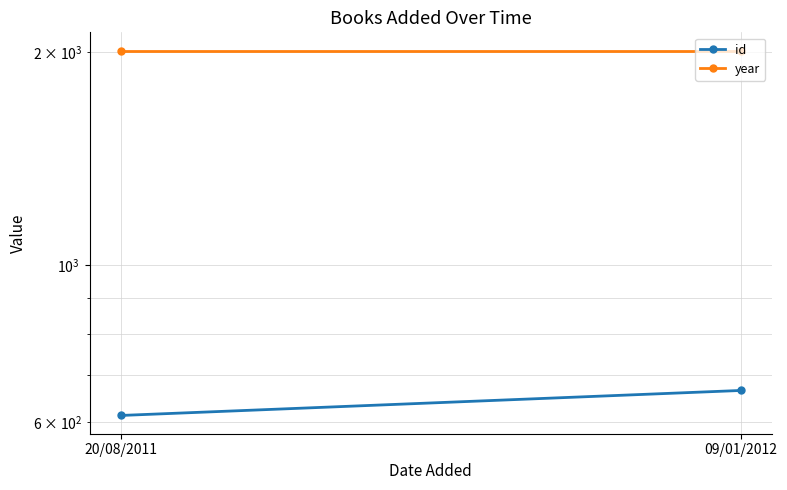

Is it true that id equals 665 at 09/01/2012?

True